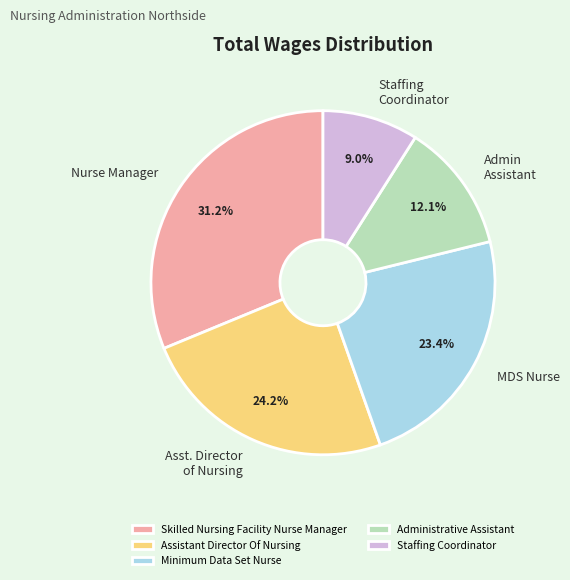

Between Staffing Coordinator and Minimum Data Set Nurse, which is larger?

Minimum Data Set Nurse